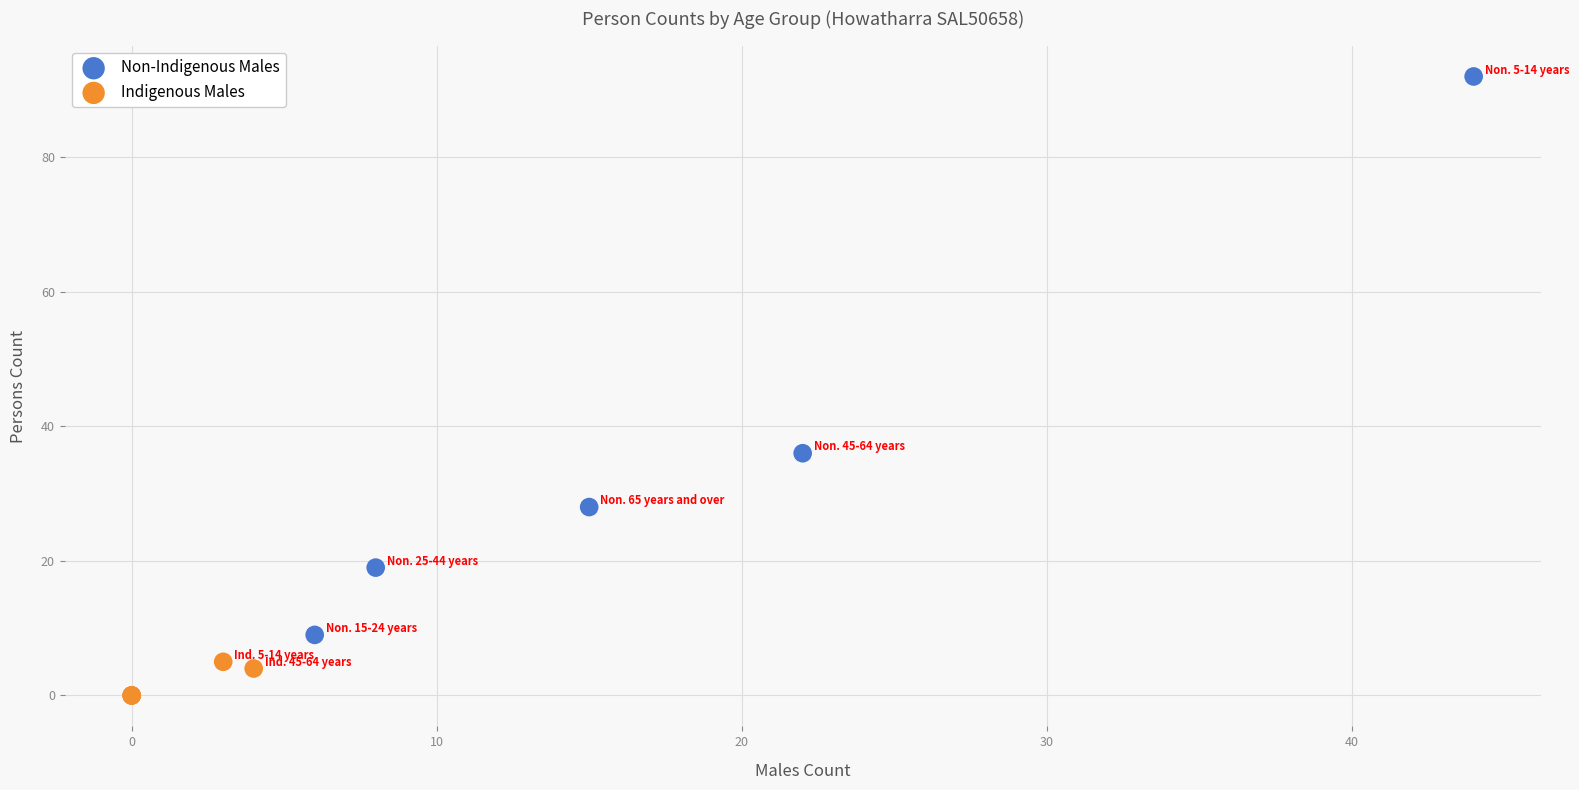

Which series has the largest Y range (max minus min)?

Non-Indigenous Males